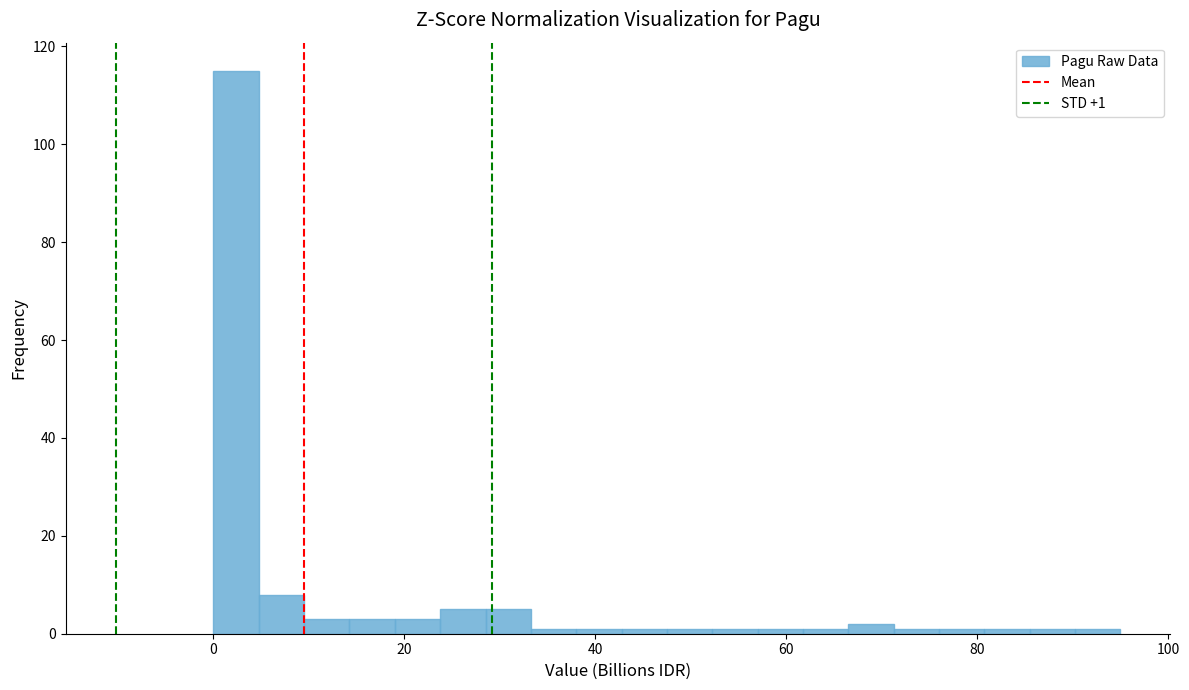

Read against the x-axis, roughly where is the centre of the tallest bar?

2